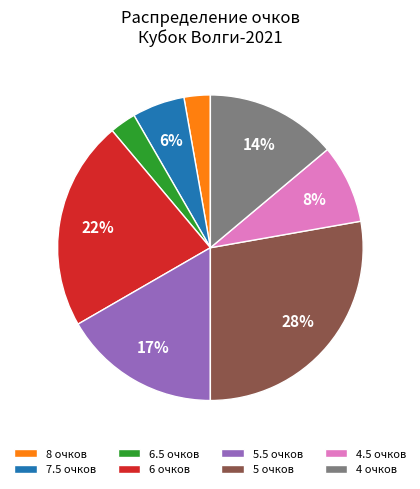

True or false: 4 очков accounts for 14% of the total.

True